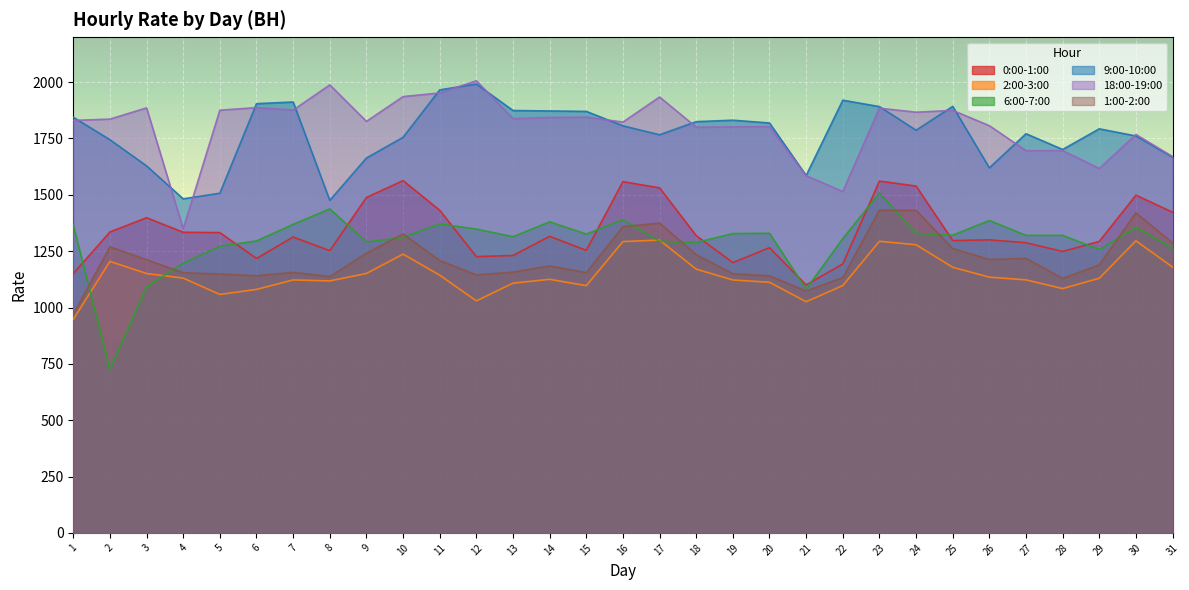

The 0:00-1:00 series shows 2163.0 at 30. True or false?

False